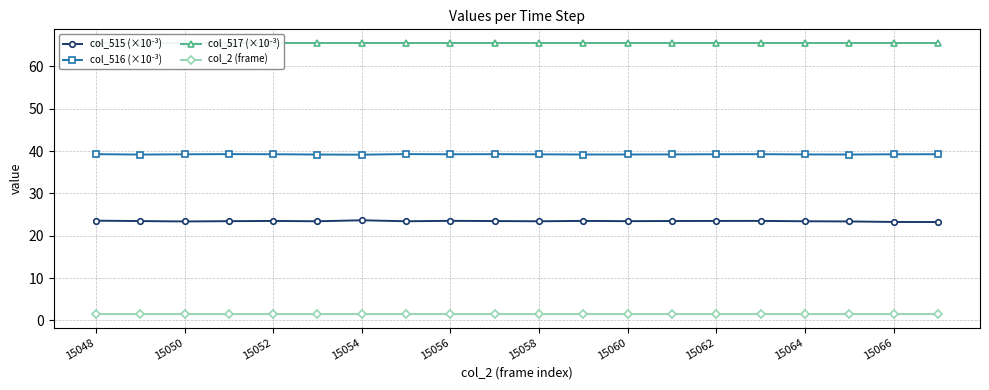

Rank the series by their average value, from highest to lowest.

col_517 (×10⁻³), col_516 (×10⁻³), col_515 (×10⁻³), col_2 (frame)